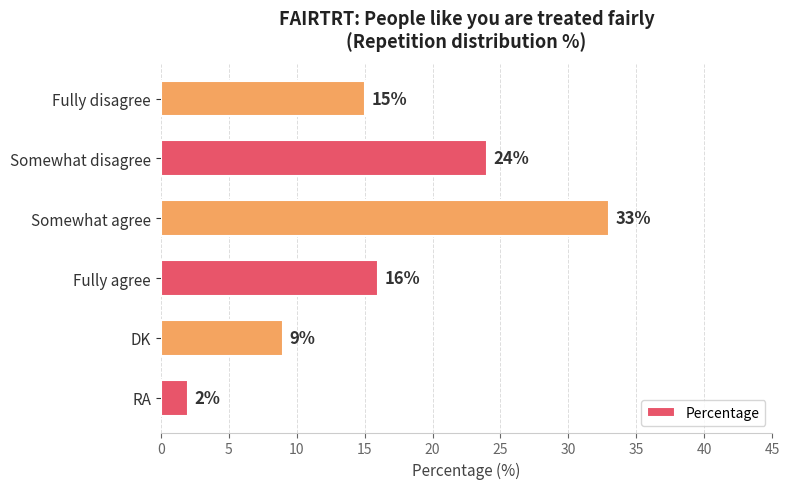

What is the sum of all values?

99